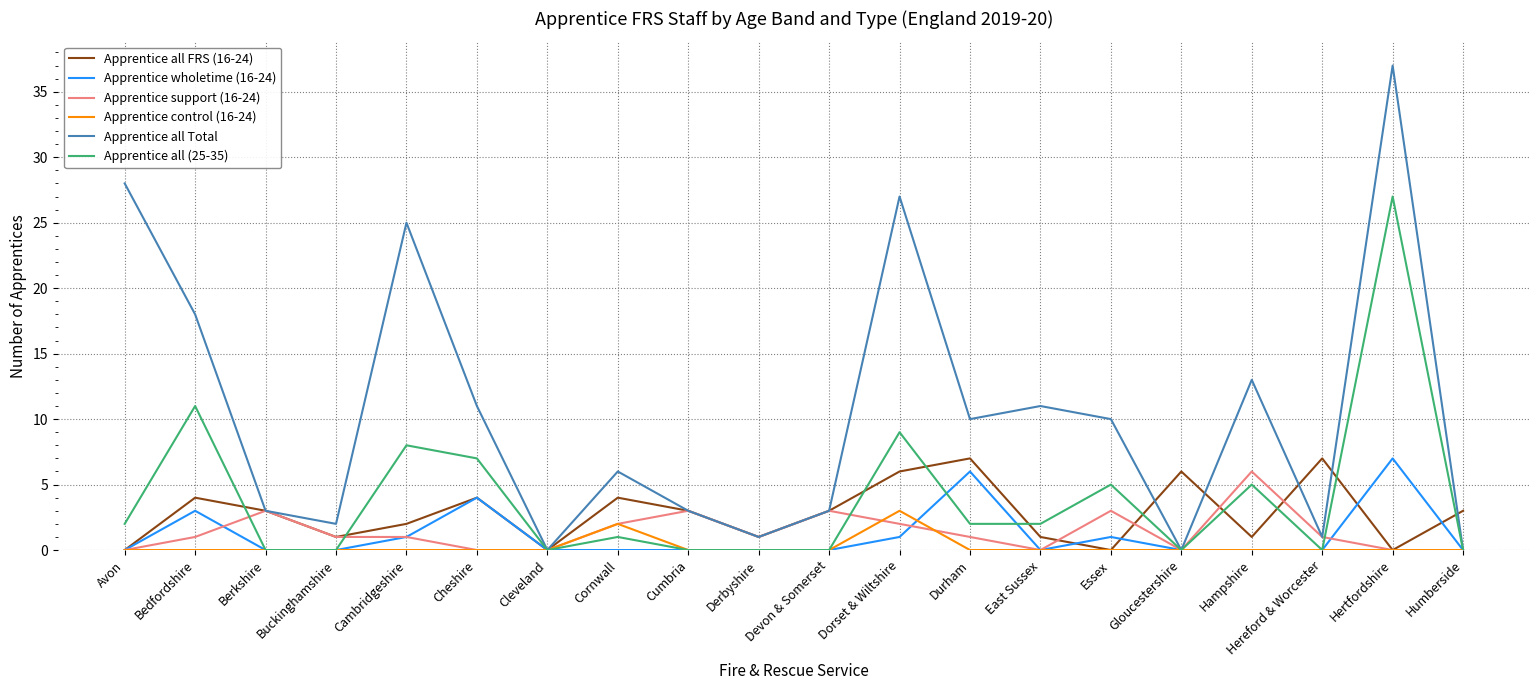

What position from the left is Hertfordshire?

19